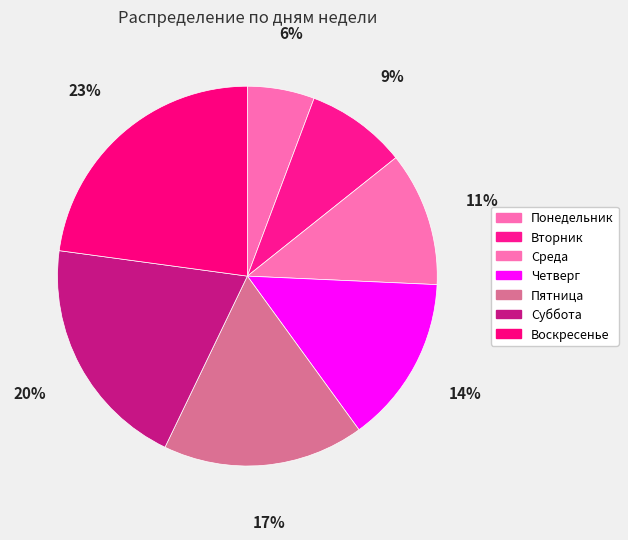

To the nearest percent, what portion does Вторник represent?

9%